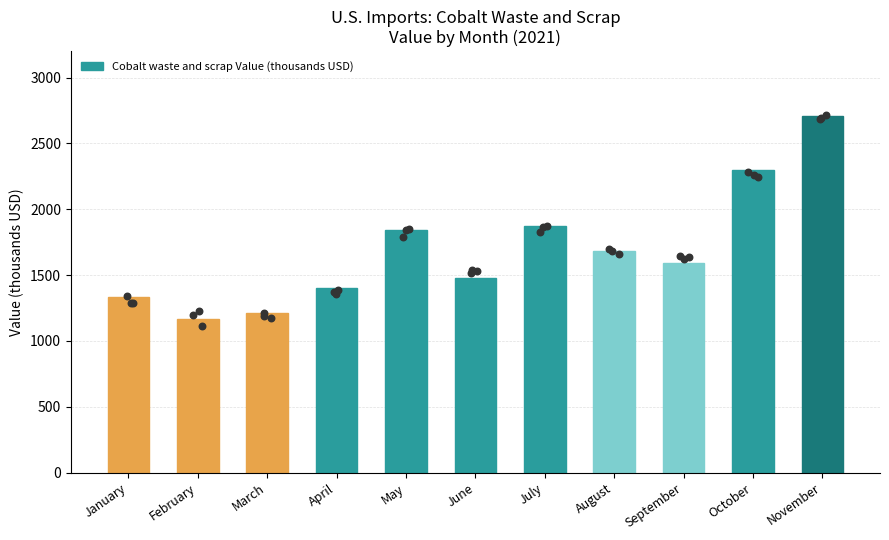

Which has a higher value, January or September?

September